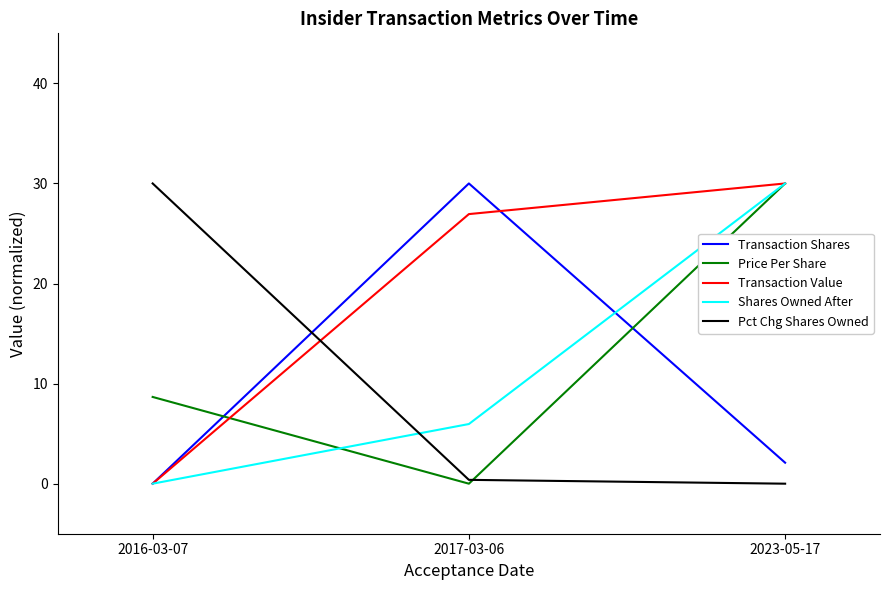

What is the highest value of the Price Per Share series?

30.0